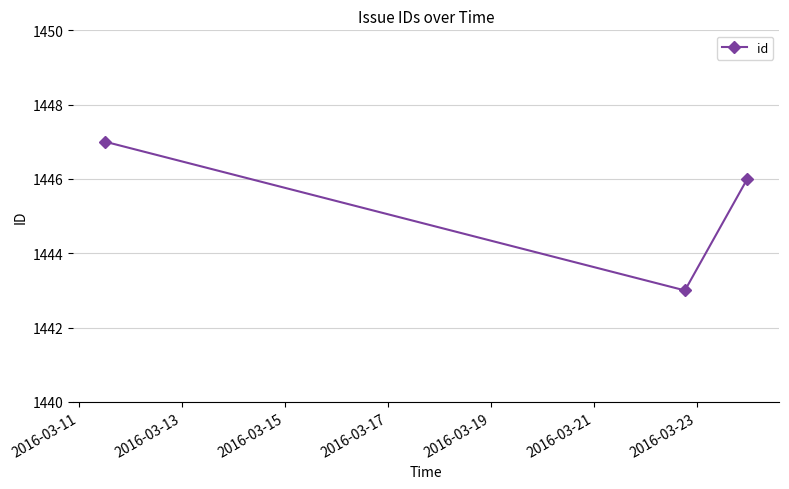

What is the maximum value shown in the chart?

1447